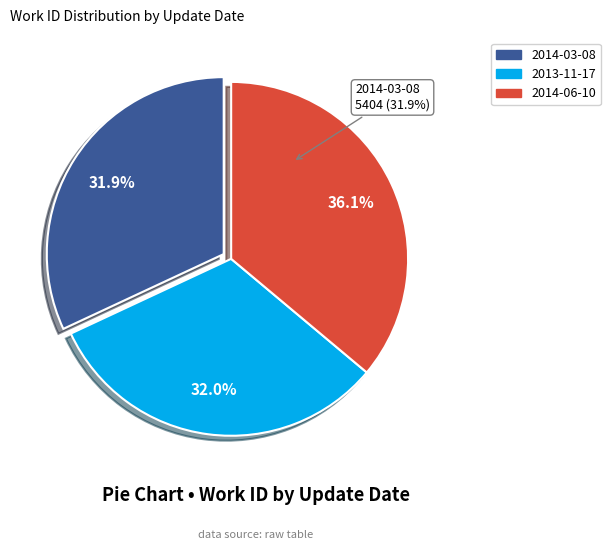

To the nearest percent, what is the combined percentage of 2014-06-10 and 2014-03-08?

68%